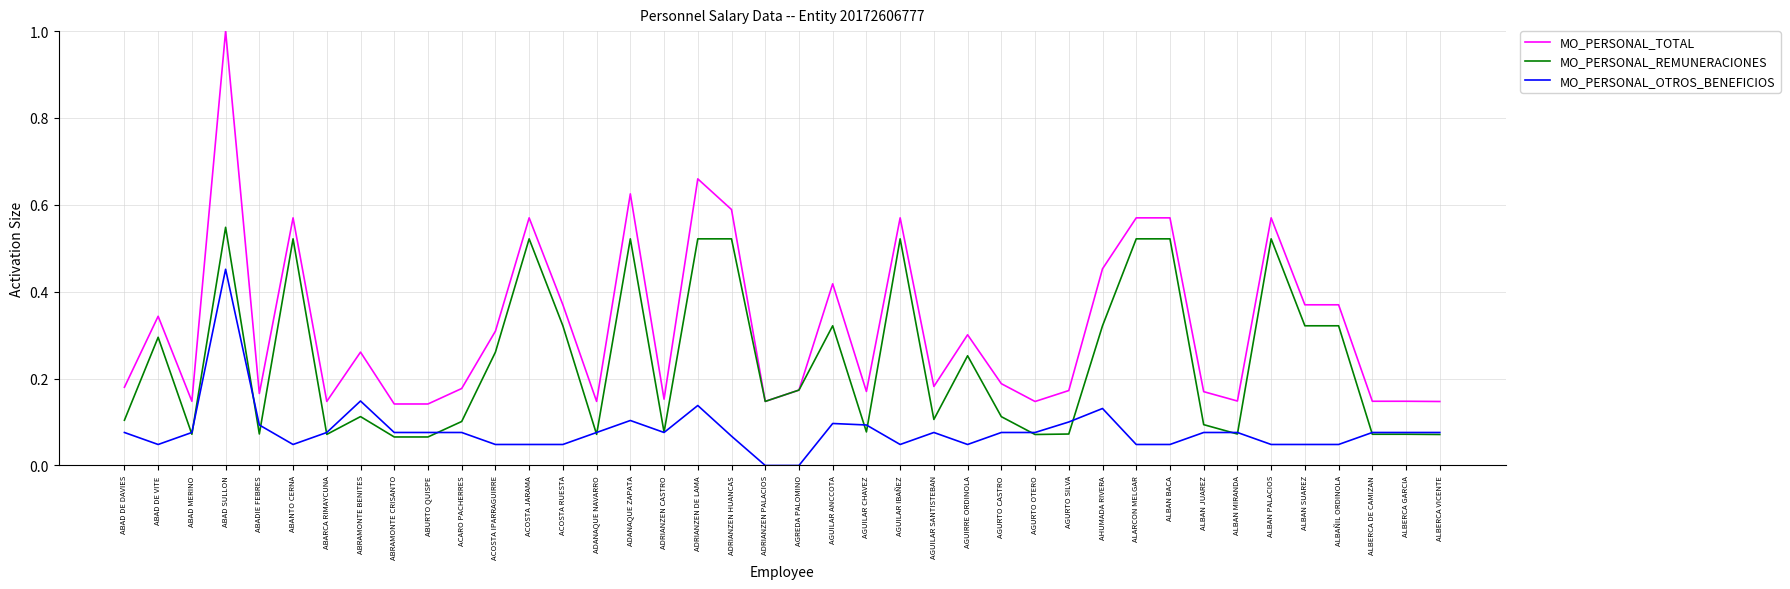

How many series are shown in this chart?

3